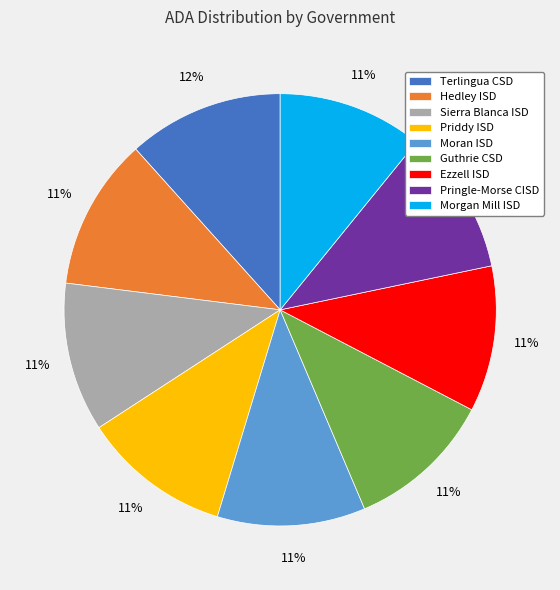

Is the sum of Terlingua CSD and Ezzell ISD greater than half?

No